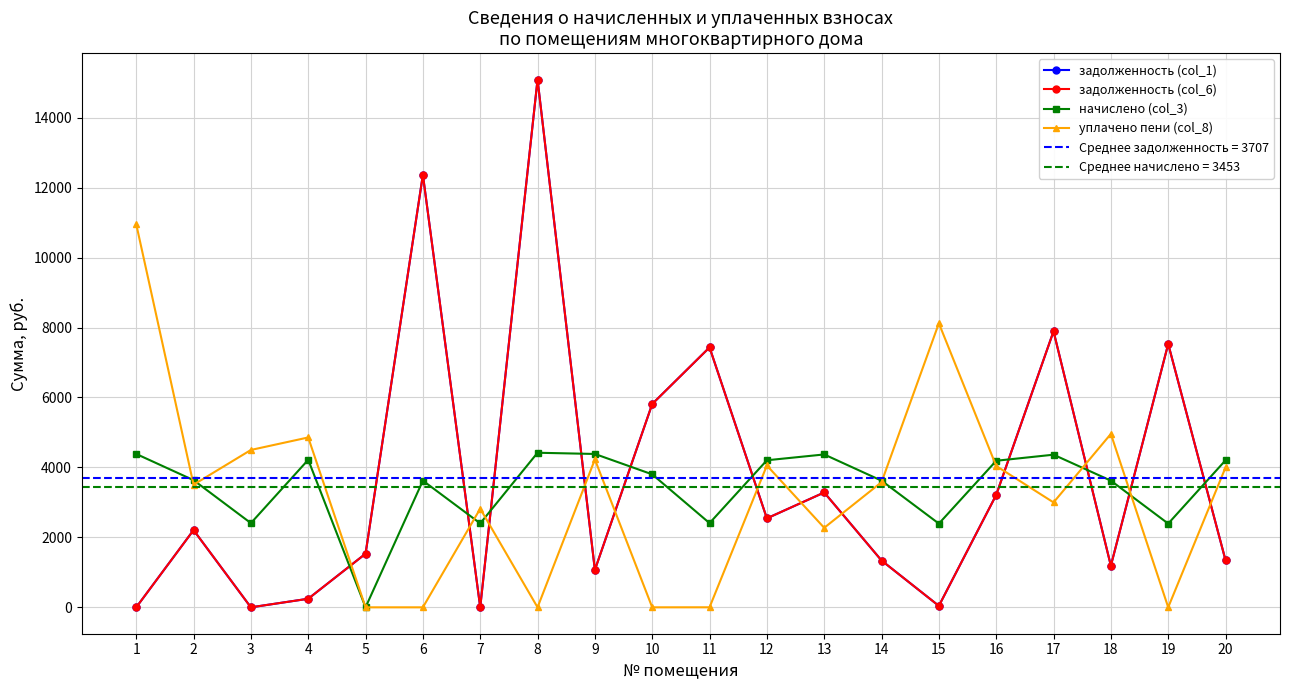

Which has a higher value, 9 or 20?

20